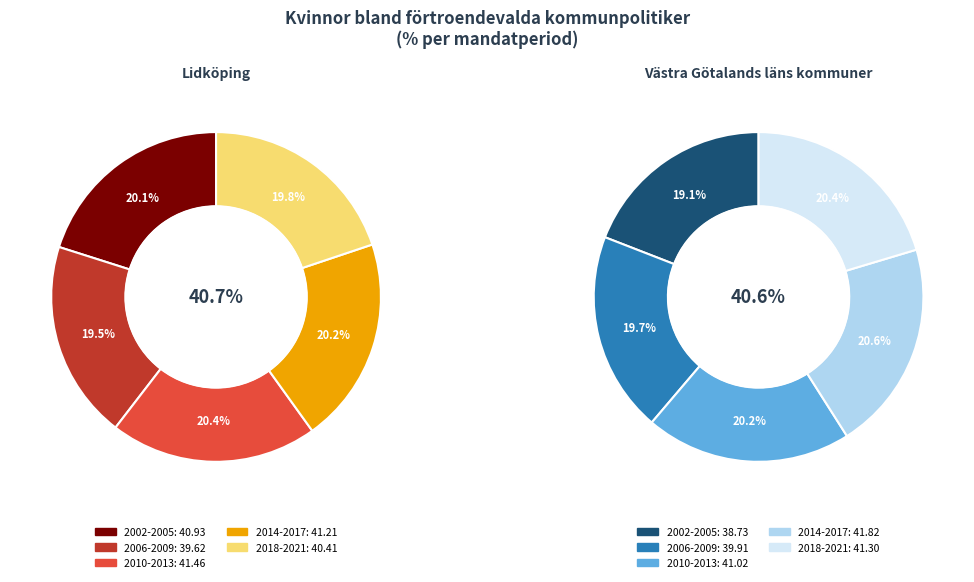

Is 2021 the majority of the pie?

No